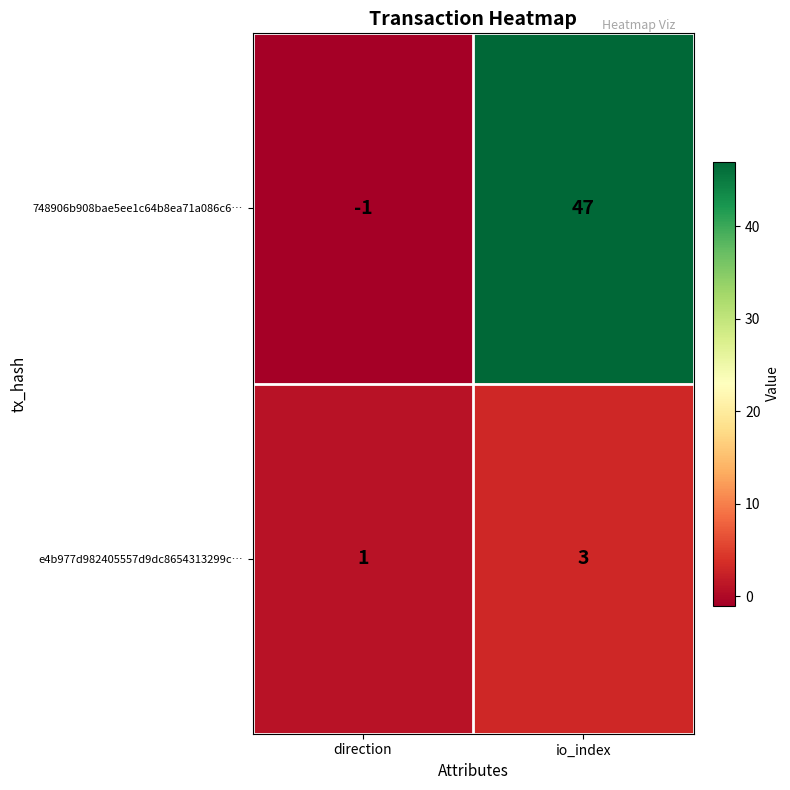

What is the sum of all e4b977d982405557d9dc8654313299c… values?

4